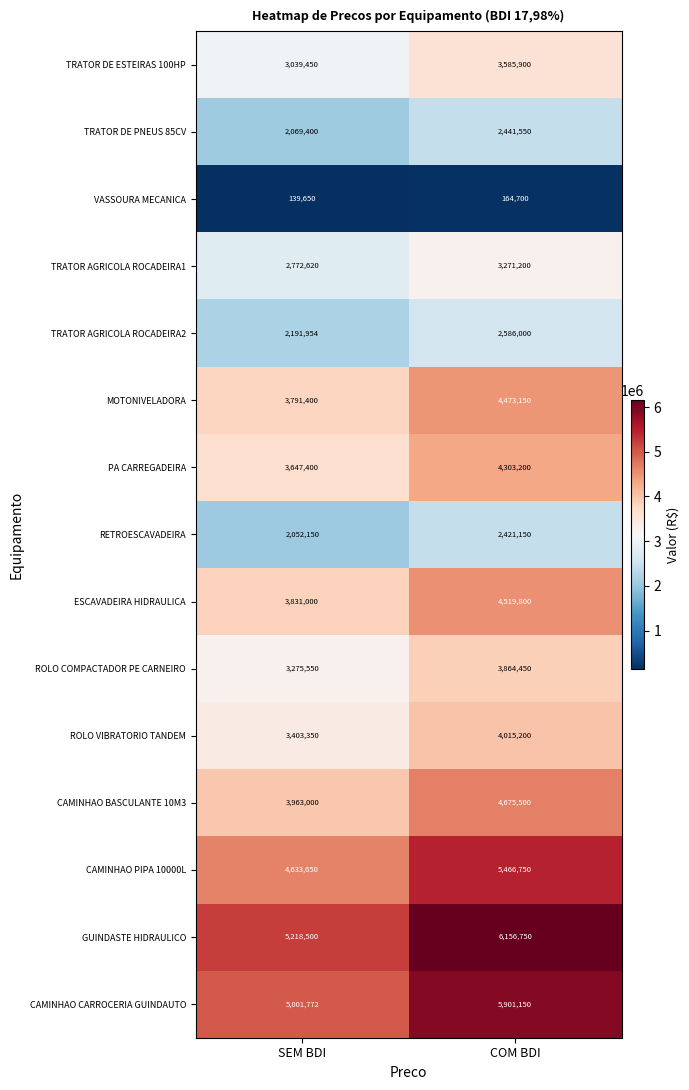

What is the sum of the TRATOR AGRICOLA ROCADEIRA2 values at COM BDI and SEM BDI?

4777954